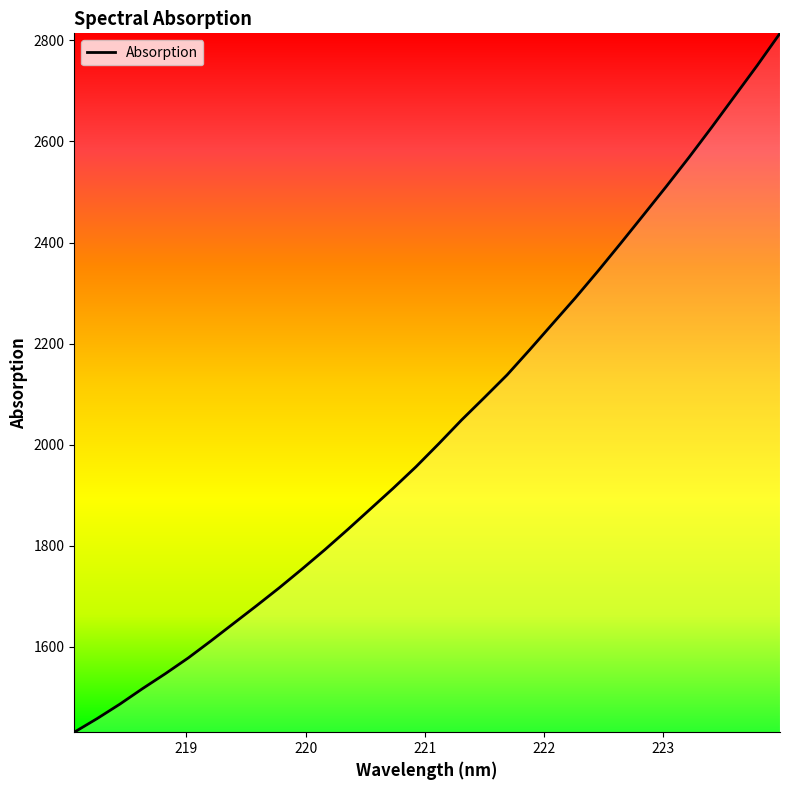

What is the minimum value shown in the chart?

1430.9